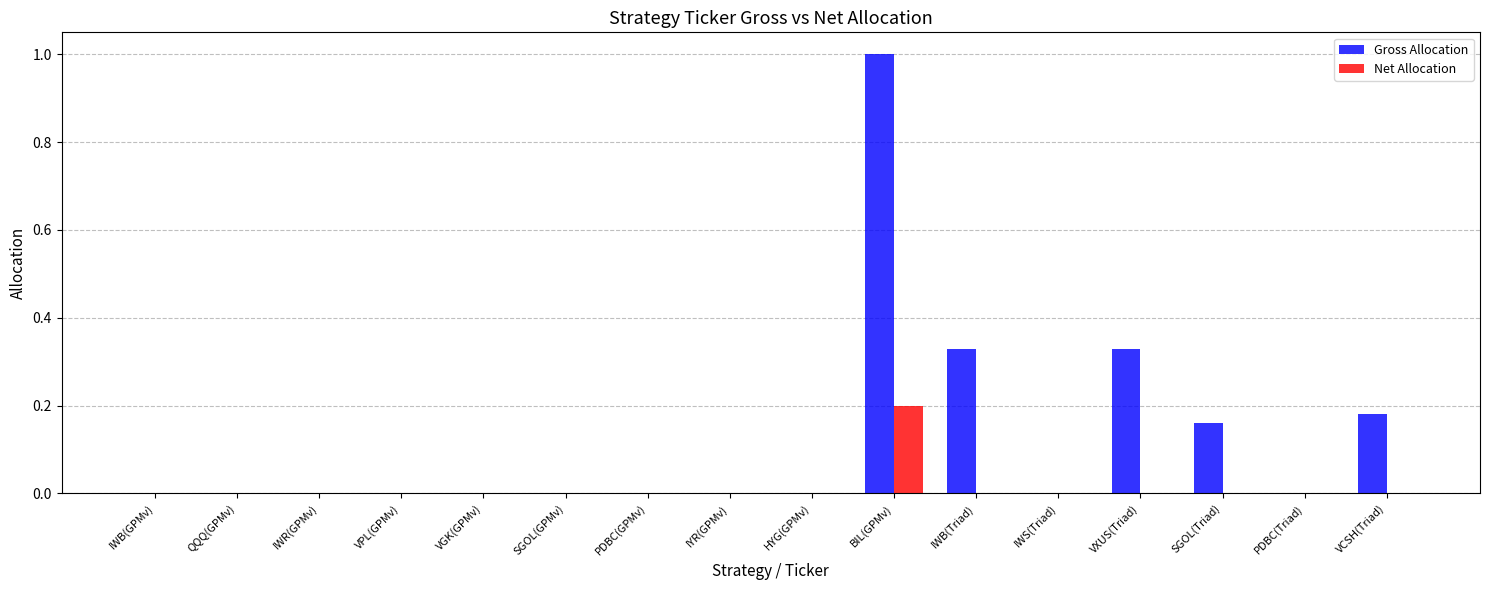

Does the chart contain stacked bars?

No